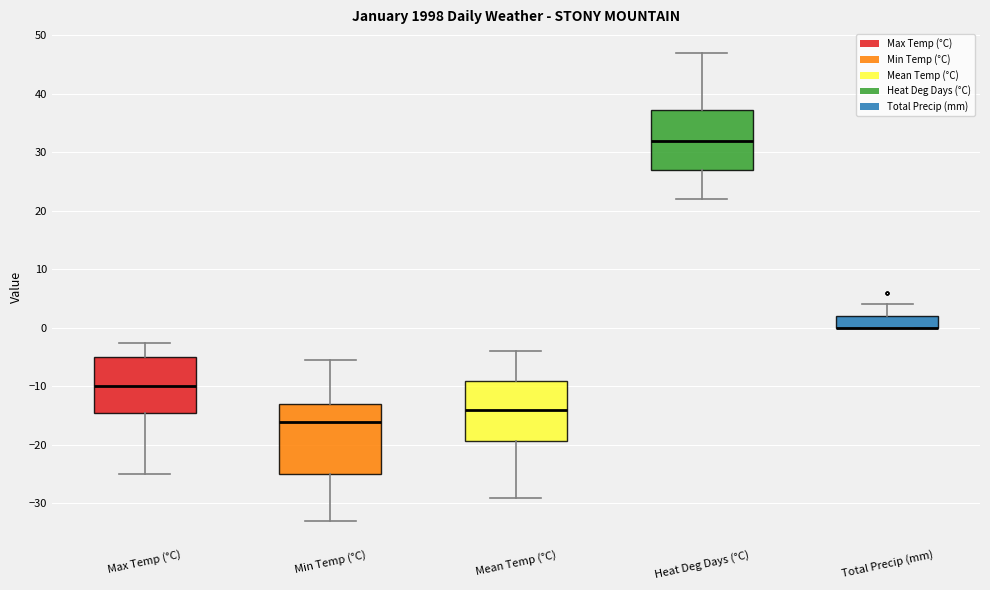

Which box is the tallest, from its lower edge to its upper edge?

Min Temp (°C)